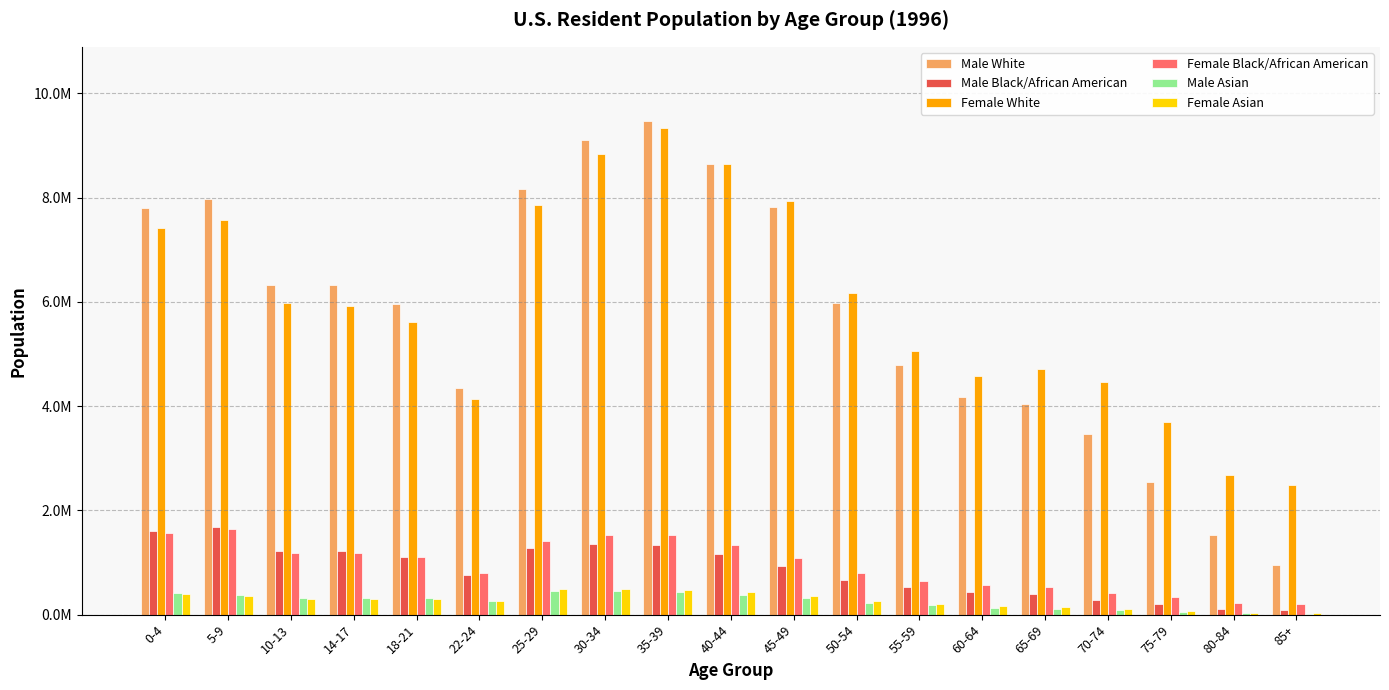

What is the value of the Male Asian bar at the 13th from the left?

176470